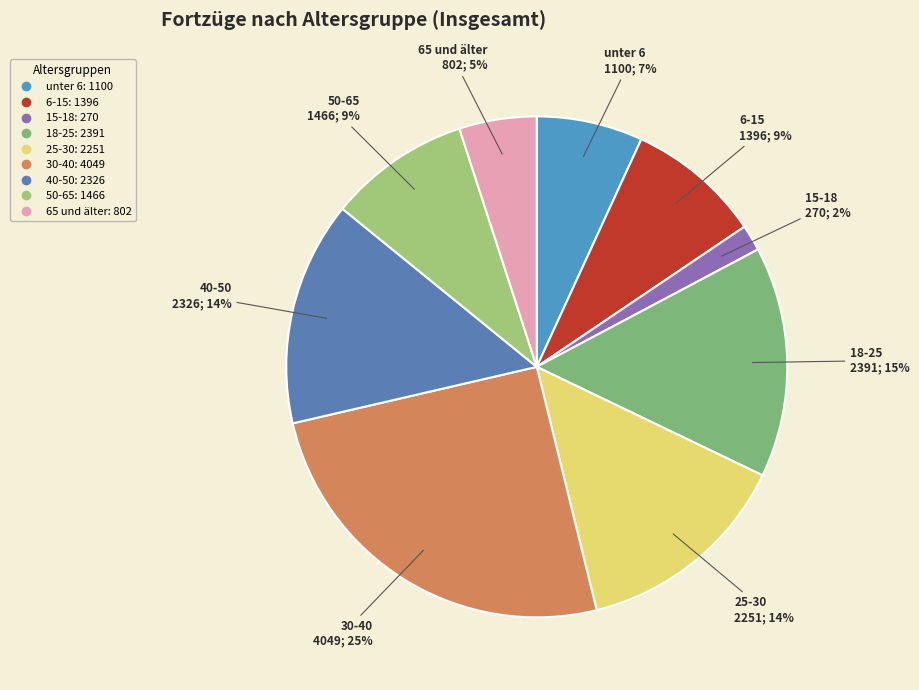

Which category has the biggest portion of the pie?

30-40